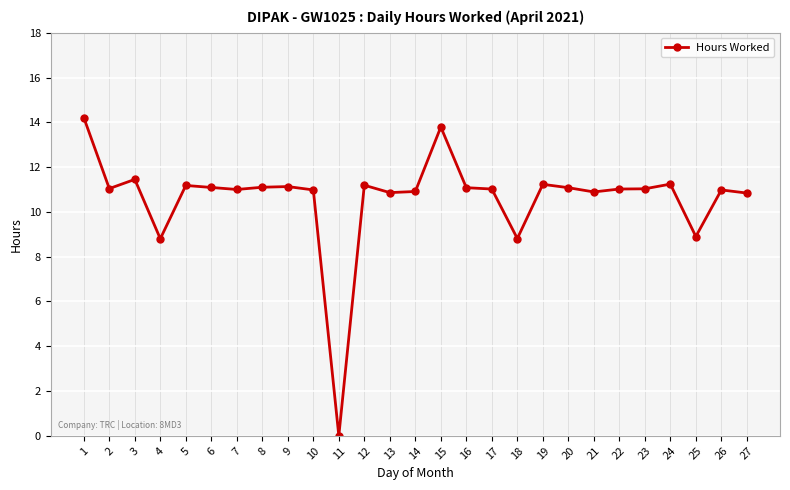

Does the chart have visible grid lines?

Yes